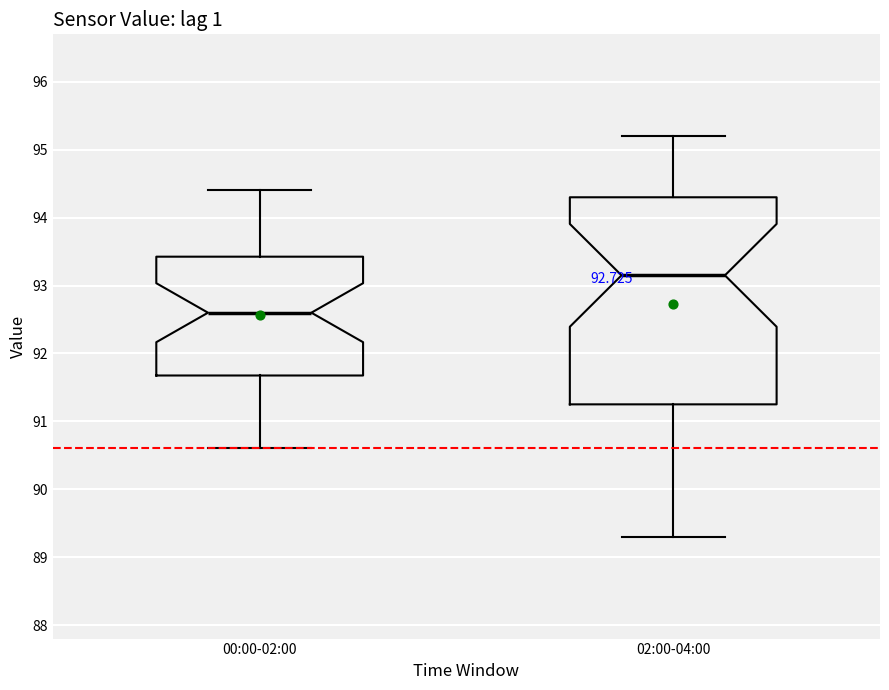

Which box has the highest median line?

02:00-04:00